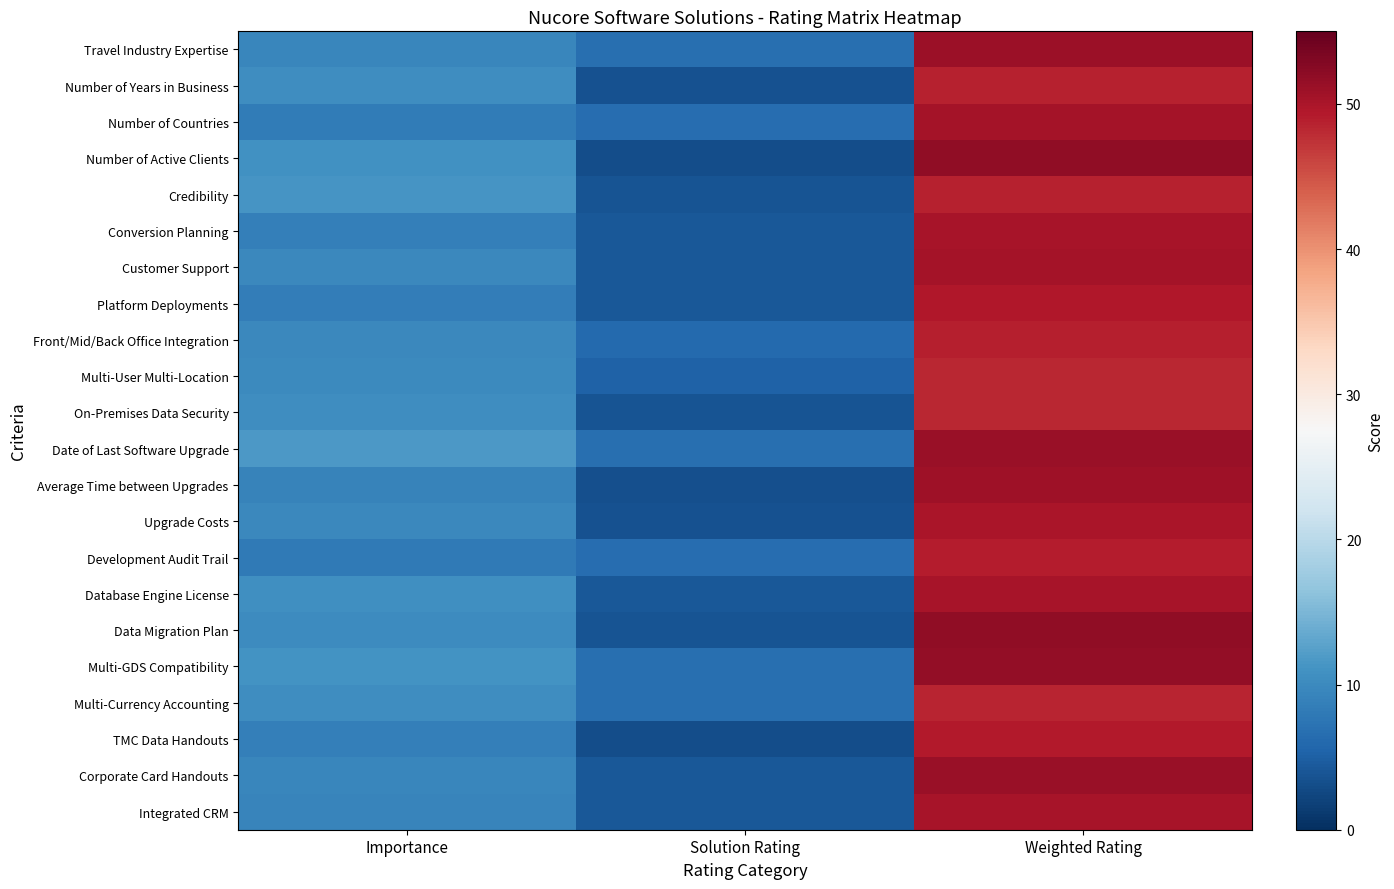

How many distinct data groups are displayed?

22